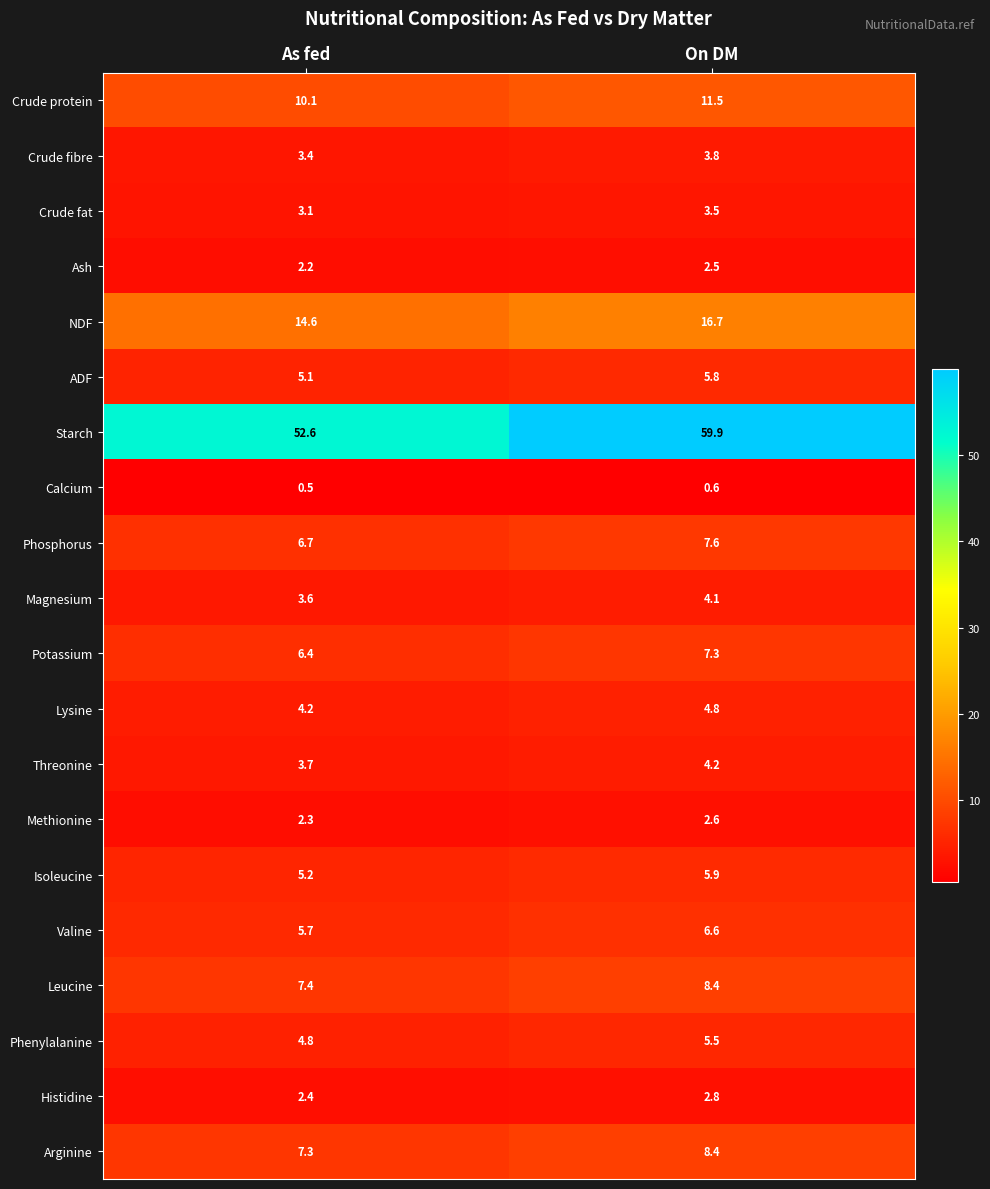

Between As fed and On DM, which series saw the biggest shift?

Starch